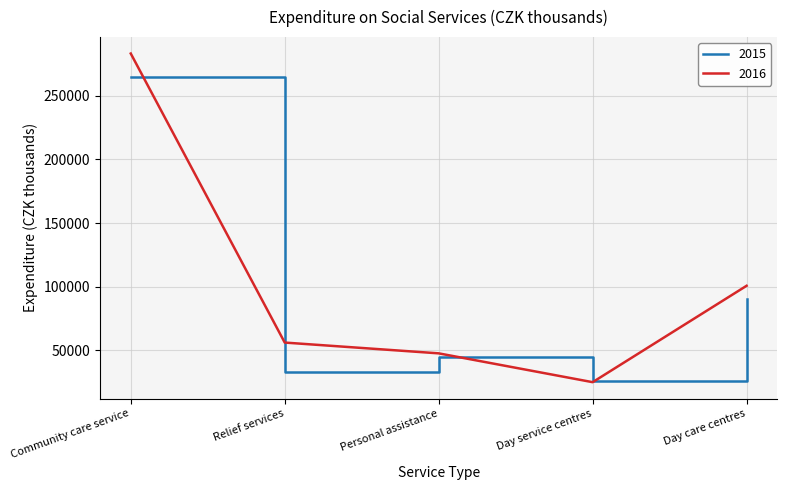

Where does the 2016 series first go above 56182?

Community care service